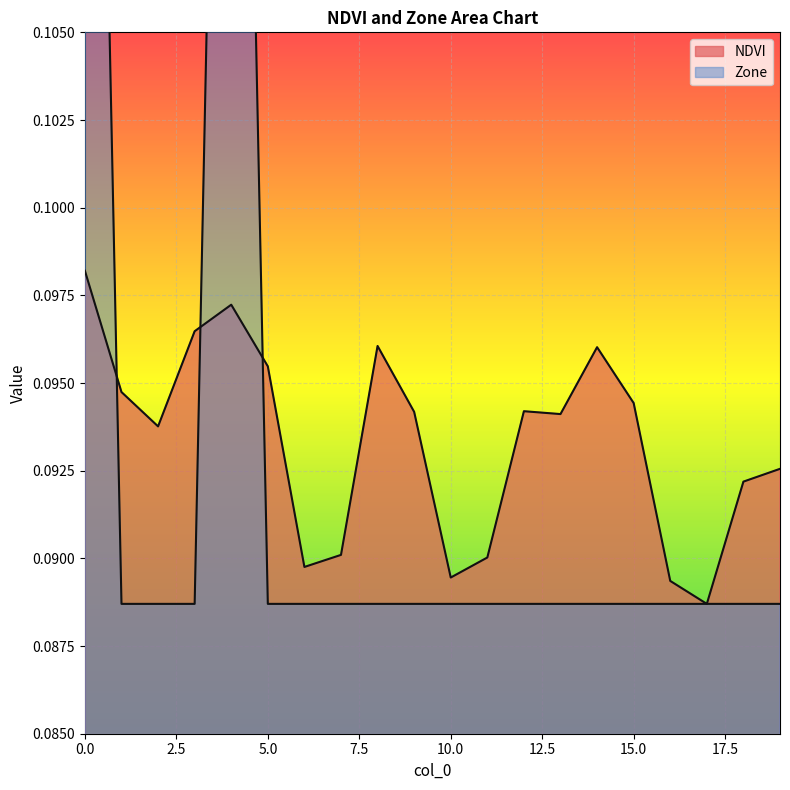

Reading left to right, list all the values displayed in this chart.

NDVI: 0.1	0.1	0.1	0.1	0.1	0.1	0.1	0.1	0.1	0.1	0.1	0.1	0.1	0.1	0.1	0.1	0.1	0.1	0.1	0.1
Zone: 0.1	0.1	0.1	0.1	0.1	0.1	0.1	0.1	0.1	0.1	0.1	0.1	0.1	0.1	0.1	0.1	0.1	0.1	0.1	0.1